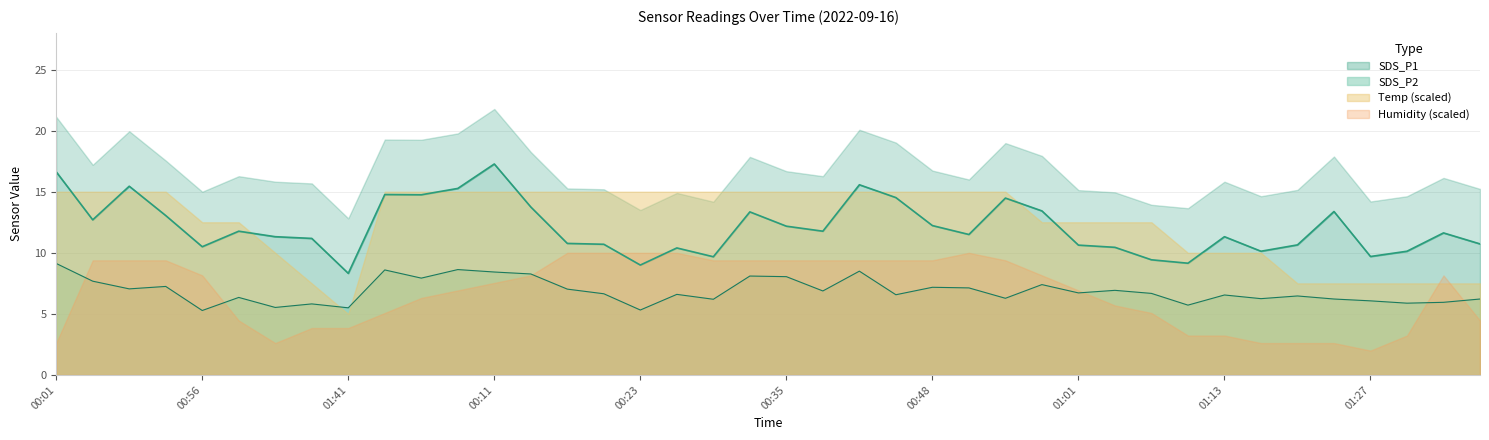

What is the highest value of the SDS_P2 series?

9.1